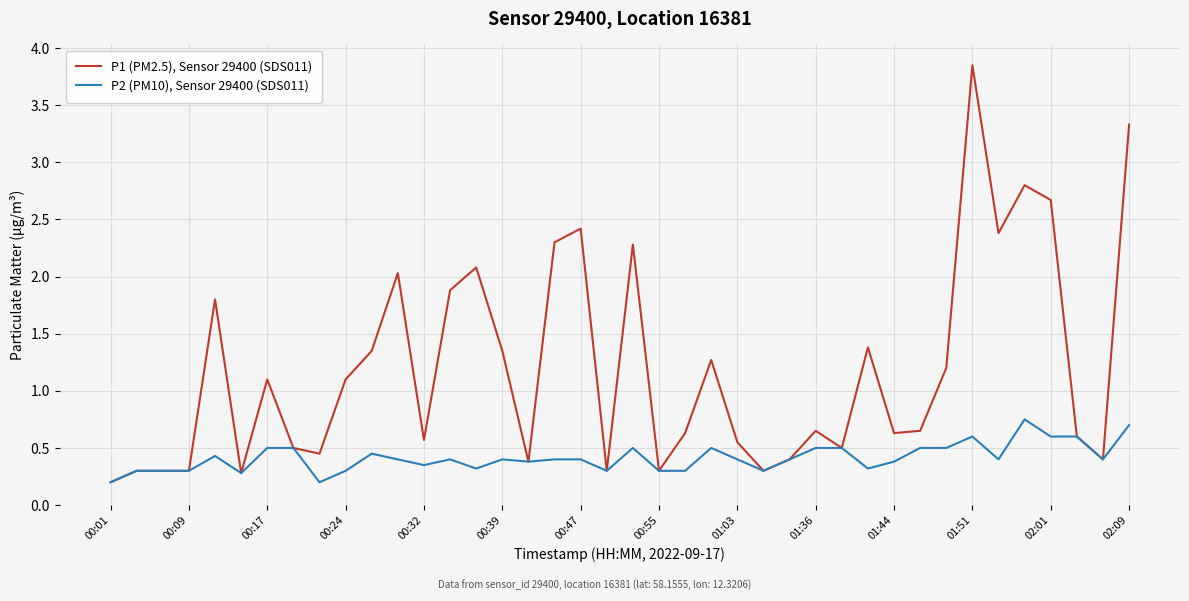

How many lines are shown in the chart?

2